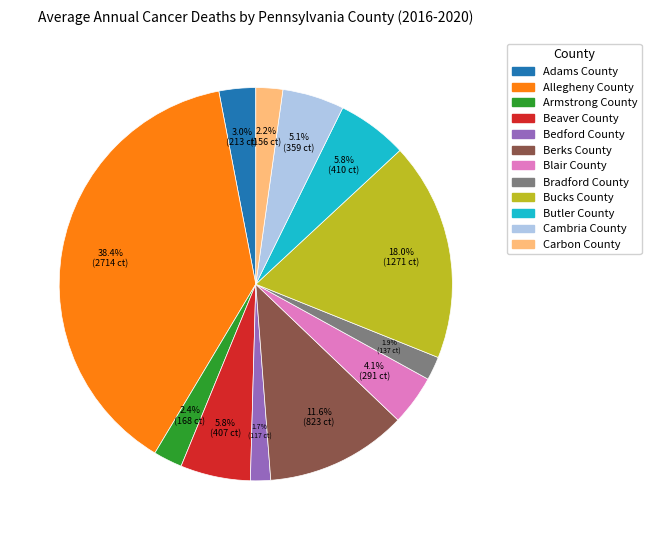

Approximately how many times larger is the value at Bedford County compared to Cambria County?

0.3